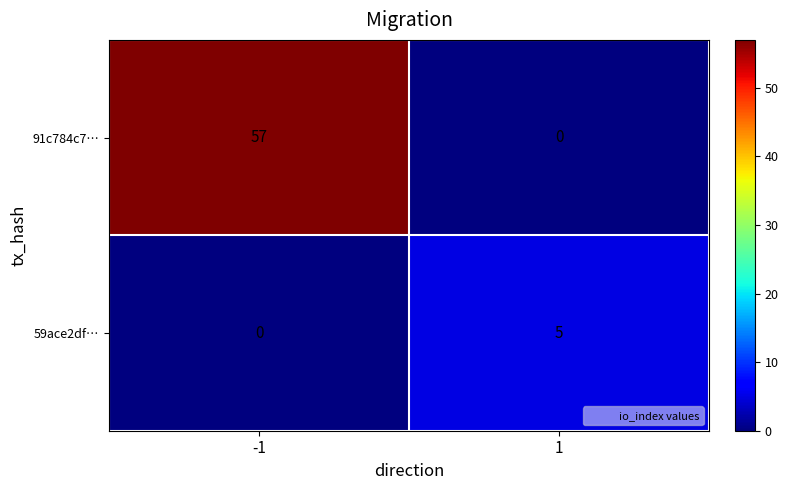

Rank the series at -1 from highest to lowest value.

91c784c7…, 59ace2df…